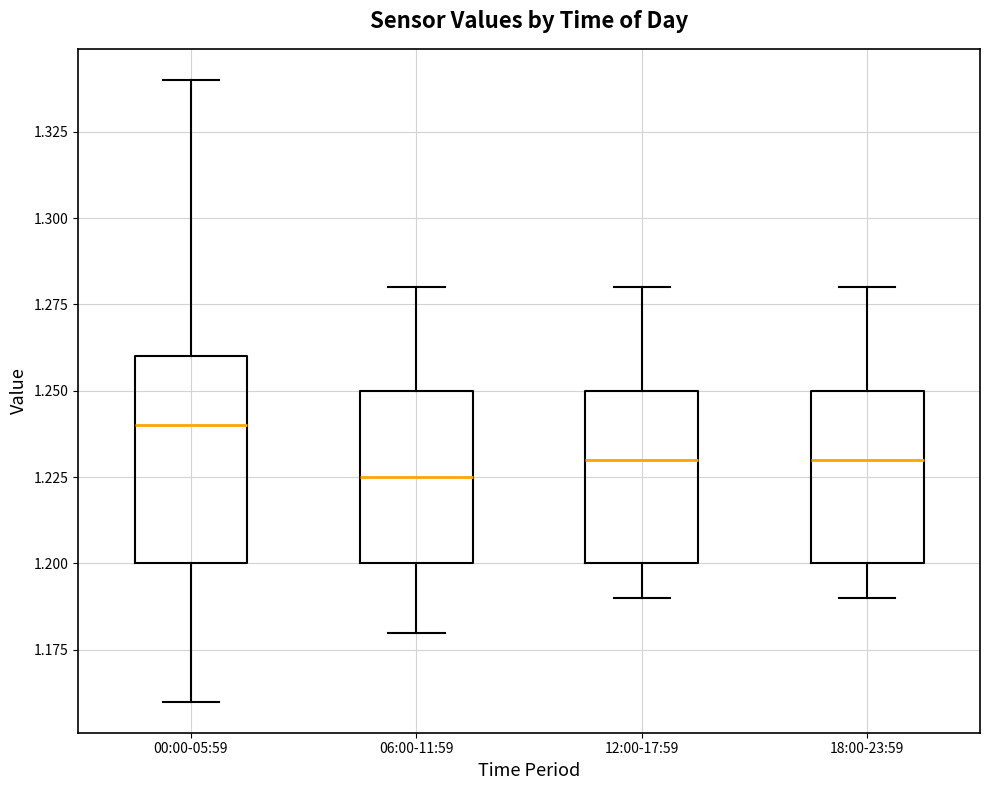

Reading left to right, transcribe this box plot: for each box, give where its median line is, the range the box spans, and where its two whiskers end, as read against the y-axis. The values are not printed on the chart, so give them approximately, as read against the axis.

00:00-05:59: median 1.240, box 1.200 to 1.260, whiskers 1.160 to 1.340
06:00-11:59: median 1.225, box 1.200 to 1.250, whiskers 1.180 to 1.280
12:00-17:59: median 1.230, box 1.200 to 1.250, whiskers 1.190 to 1.280
18:00-23:59: median 1.230, box 1.200 to 1.250, whiskers 1.190 to 1.280